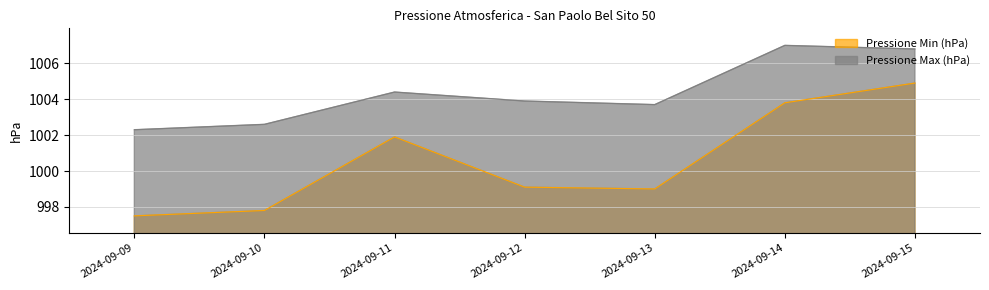

How many data points in Pressione Max (hPa) are less than 1003?

2